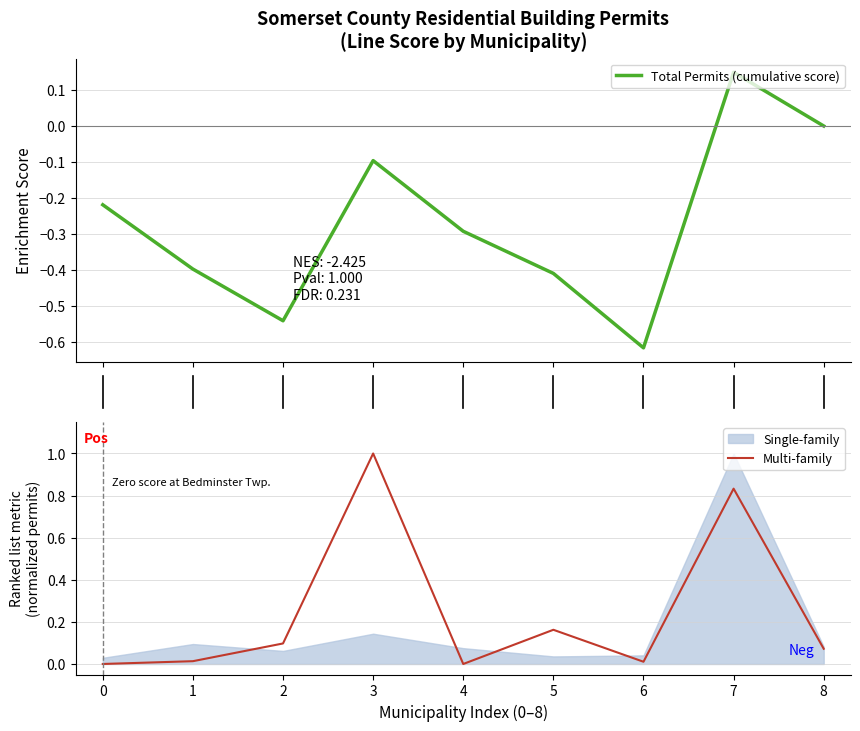

What is the highest value of the Multi-family series?

1.0